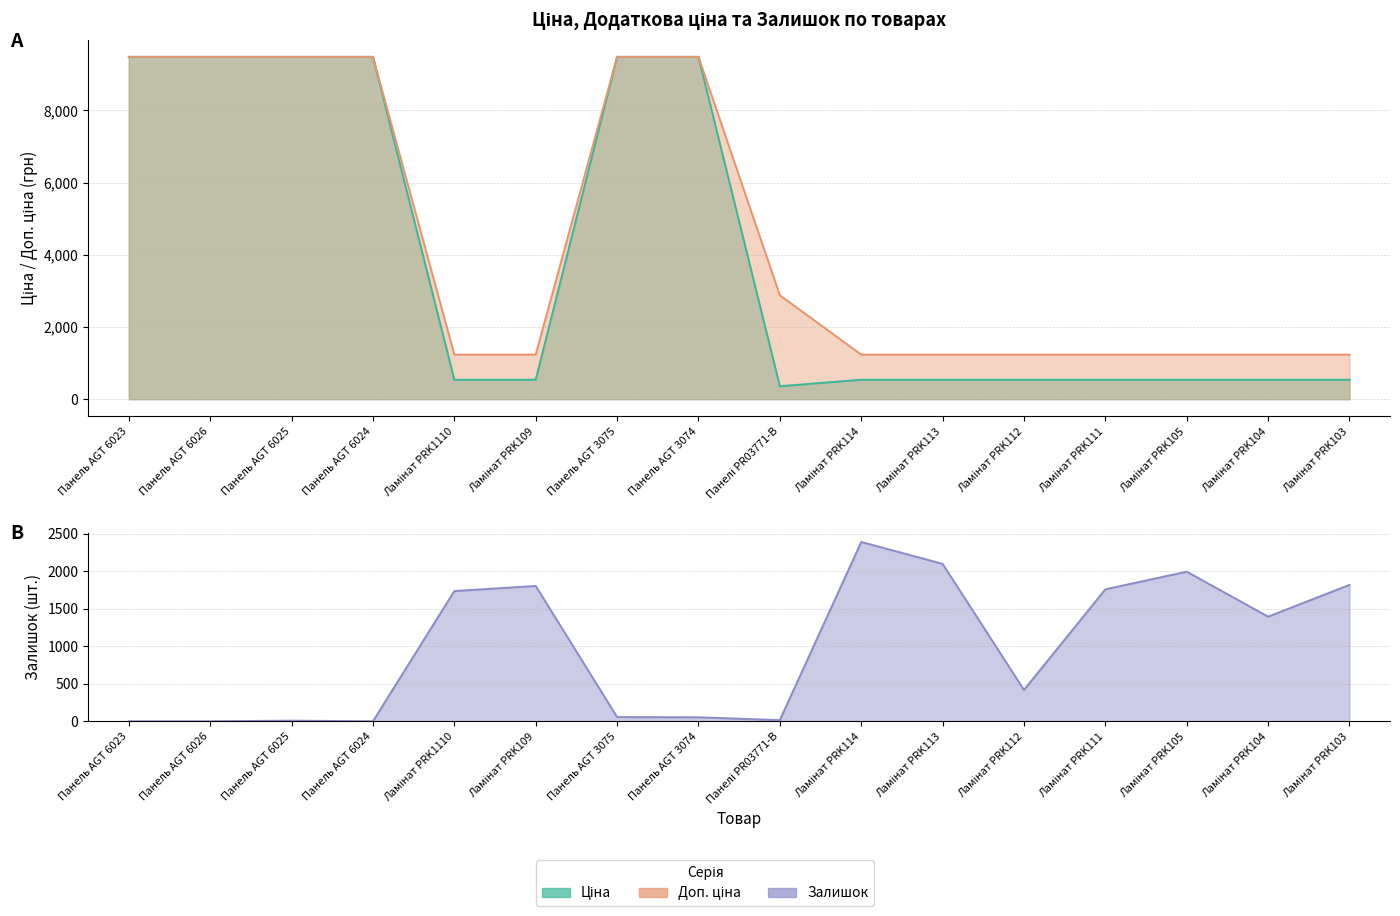

After their last crossing, which series has the higher values: Доп. ціна or Залишок?

Залишок